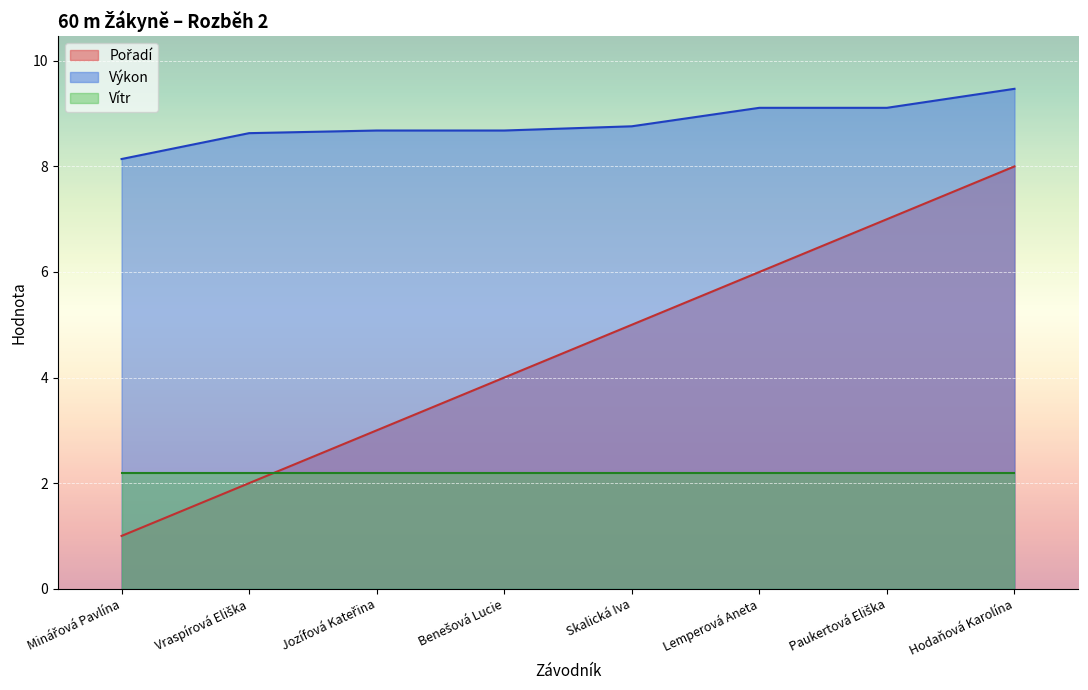

What is the difference between the highest and lowest values at Hodaňová Karolína?

7.3